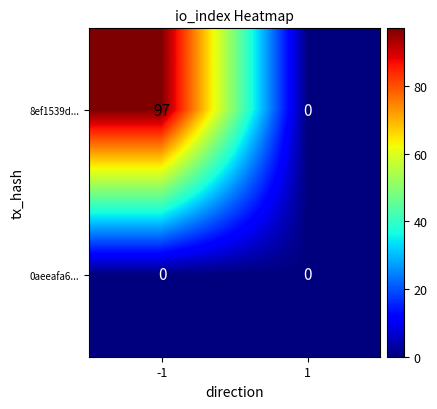

Which label corresponds to the largest value in the chart?

-1